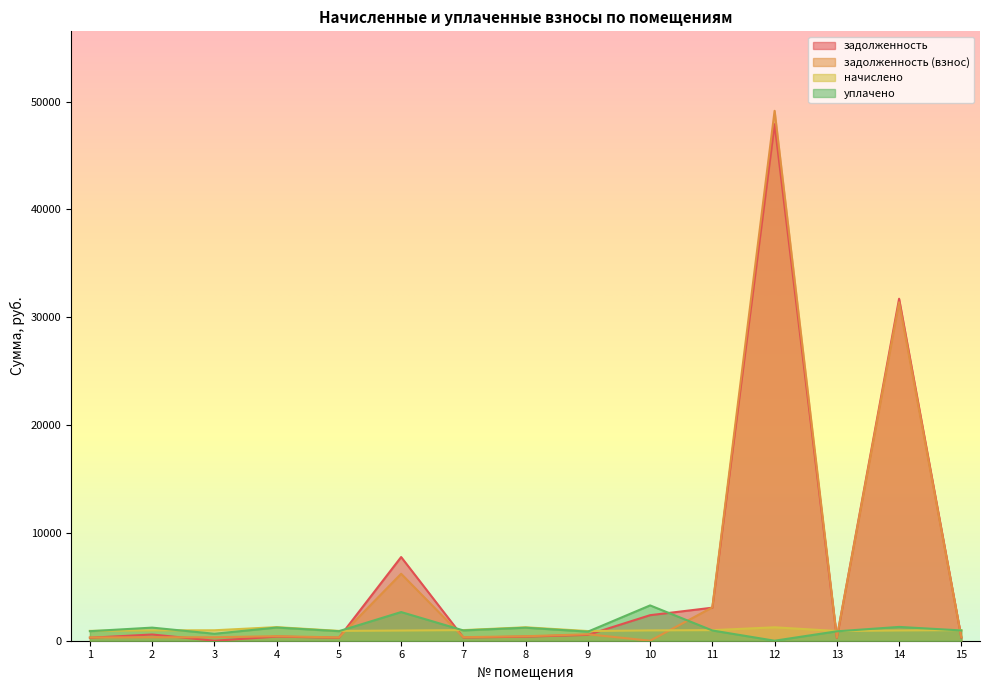

In задолженность (взнос), how many points are higher than both neighbors (excluding endpoints)?

5